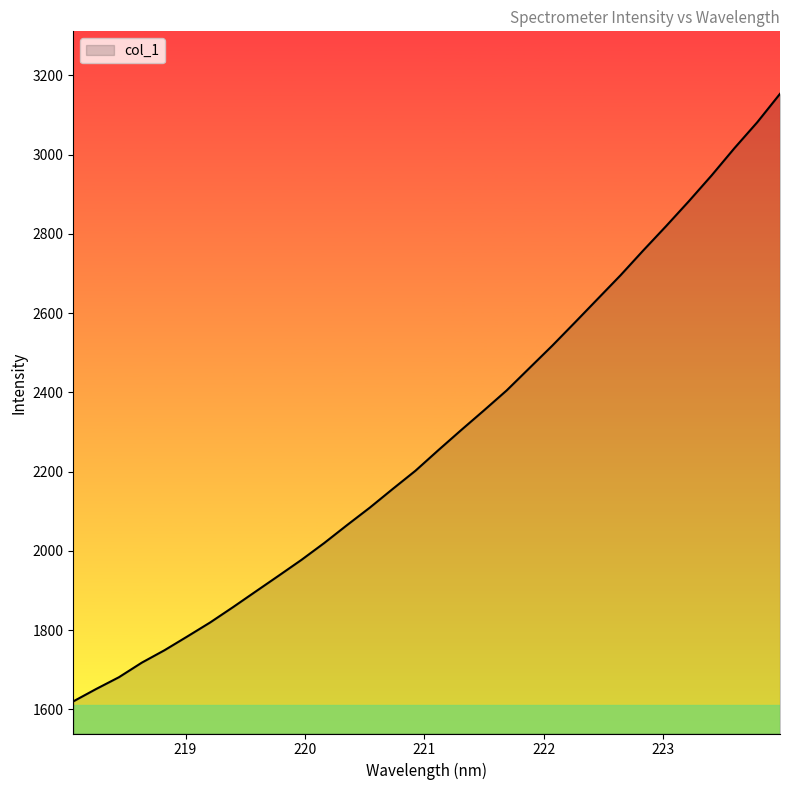

What is the difference between the maximum and minimum values?

1533.3